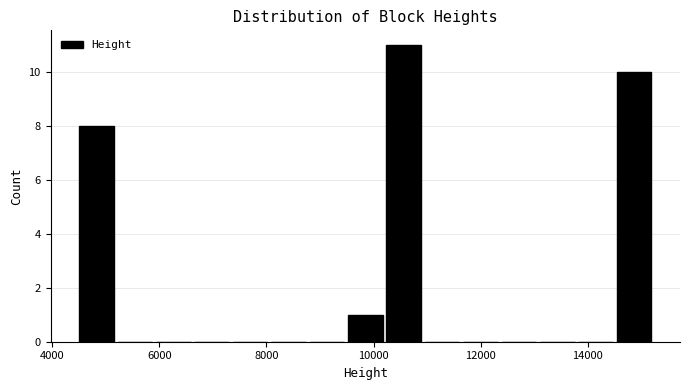

Around what value on the x-axis is the tallest bar? Give the approximate position of its centre, as read against the axis.

10600